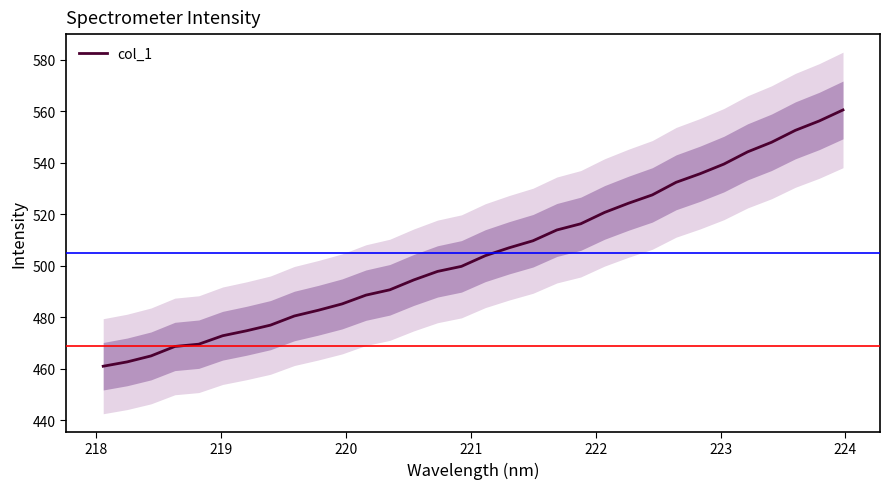

What is the maximum value for col_1?

560.5